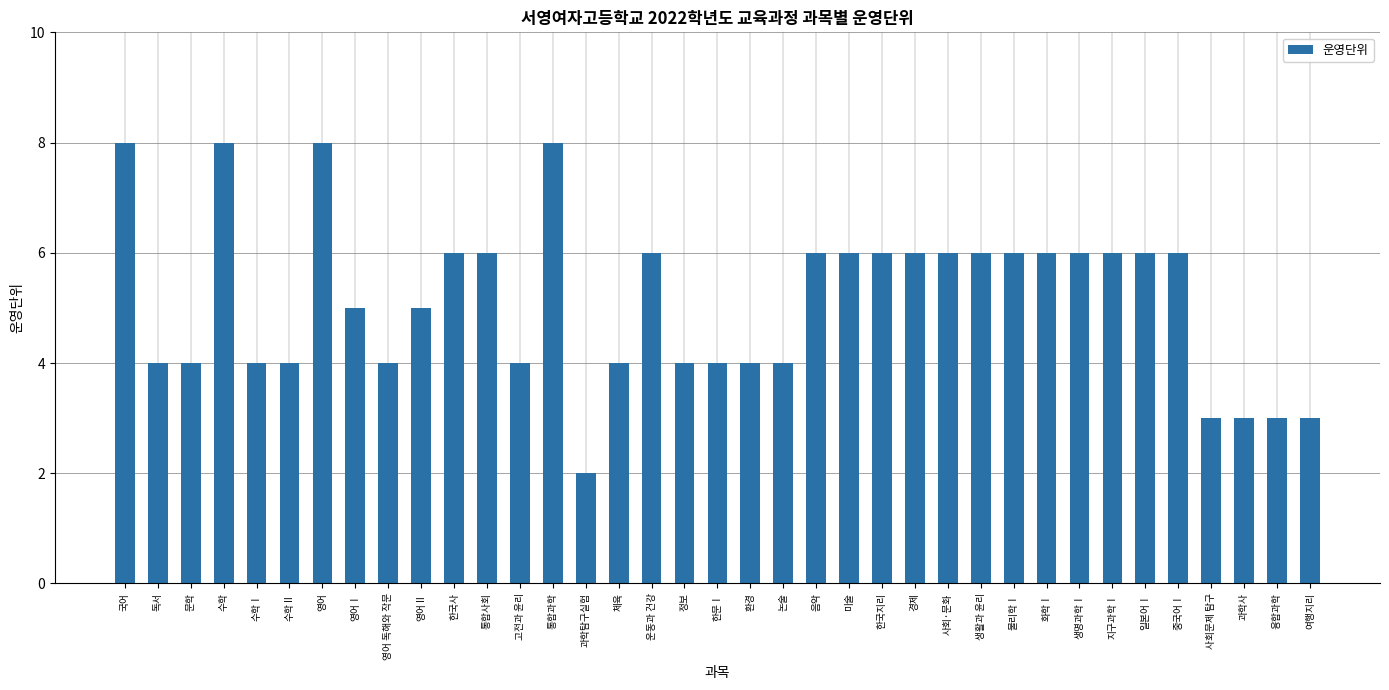

Reading right to left, list all the values displayed in this chart.

3	3	3	3	6	6	6	6	6	6	6	6	6	6	6	6	4	4	4	4	6	4	2	8	4	6	6	5	4	5	8	4	4	8	4	4	8